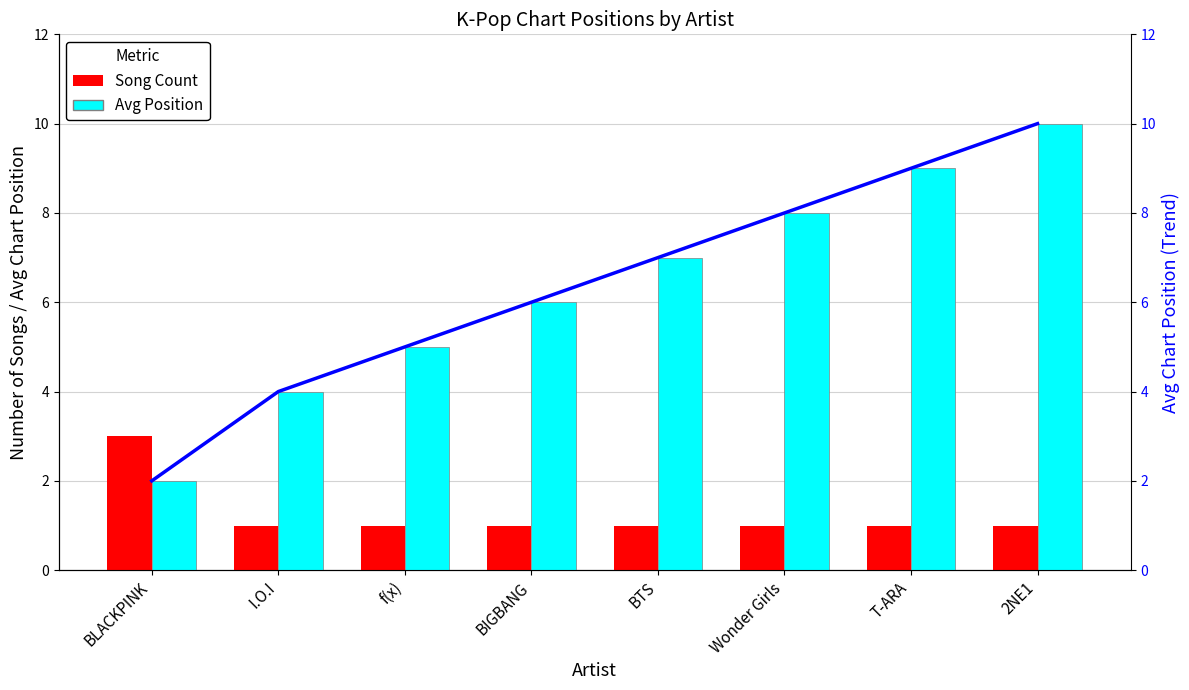

What is the approximate value of Avg Position at 2NE1?

10